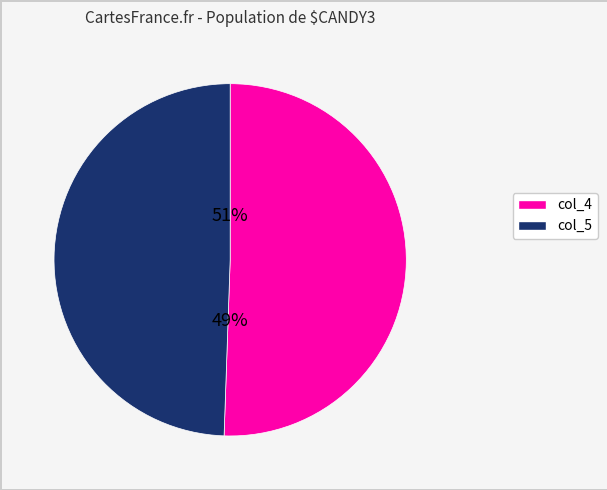

How many slices are in this pie chart?

2